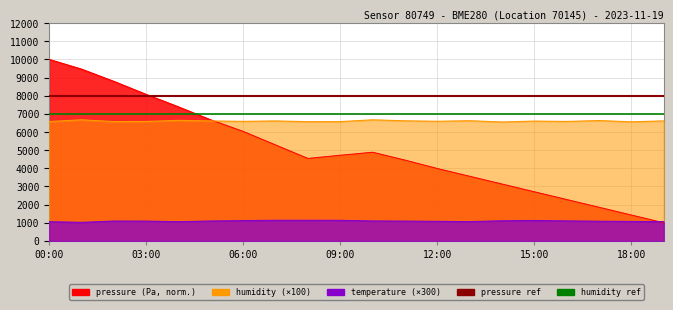

Is it true that humidity ref line equals 7000 at 00:00?

True